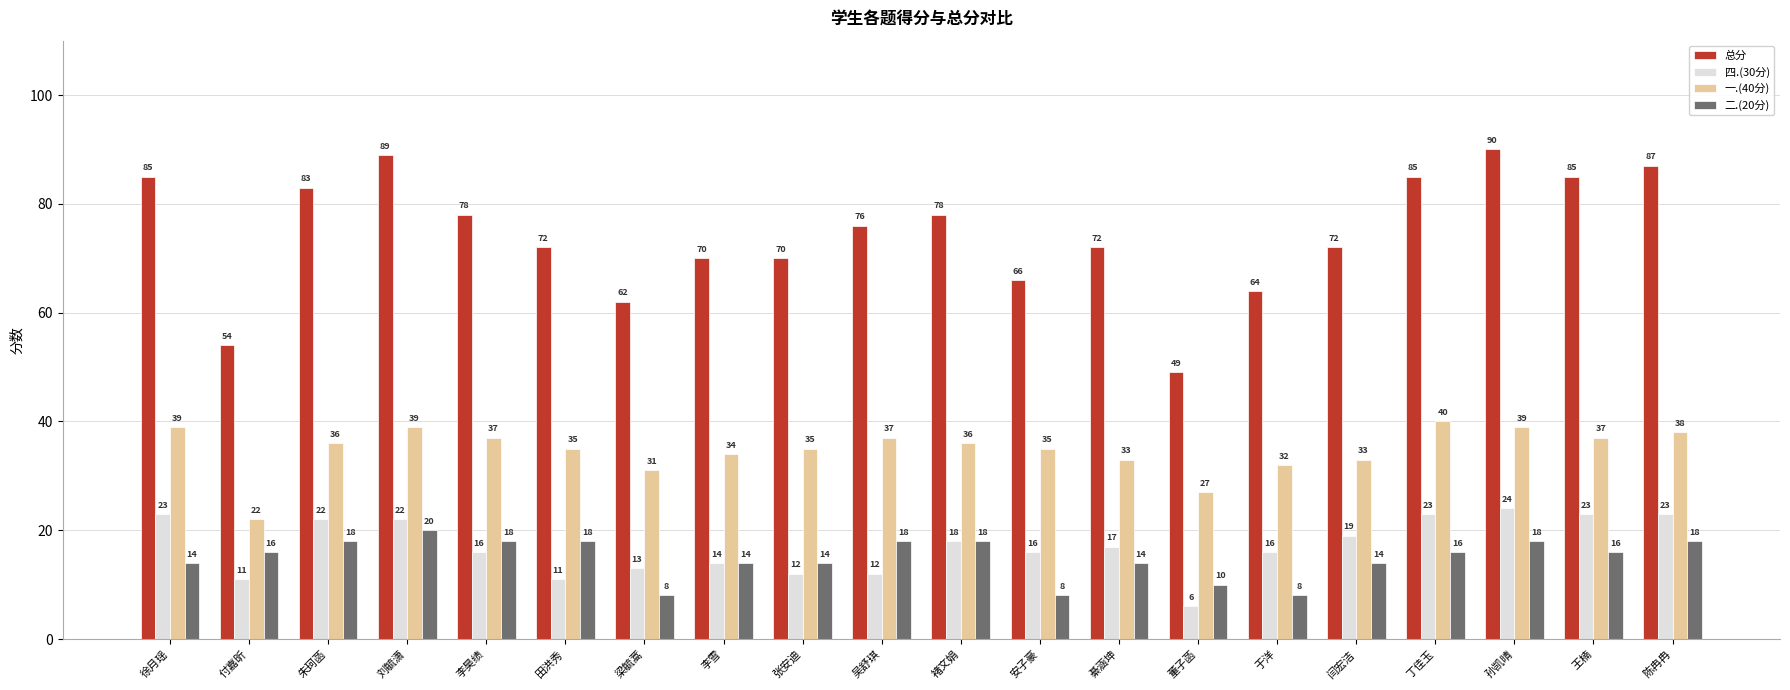

Reading left to right, extract all data points from this chart.

总分: 徐月瑶=85	付嘉昕=54	朱珂菡=83	刘毓潇=89	李昊绩=78	田洪秀=72	梁毓蒿=62	李雪=70	张安迪=70	吴舒琪=76	褚文娟=78	安子豪=66	綦涵坤=72	董子菡=49	于洋=64	闫宏洁=72	丁佳玉=85	孙凯晴=90	王楠=85	陈冉冉=87
四.(30分): 徐月瑶=23	付嘉昕=11	朱珂菡=22	刘毓潇=22	李昊绩=16	田洪秀=11	梁毓蒿=13	李雪=14	张安迪=12	吴舒琪=12	褚文娟=18	安子豪=16	綦涵坤=17	董子菡=6	于洋=16	闫宏洁=19	丁佳玉=23	孙凯晴=24	王楠=23	陈冉冉=23
一.(40分): 徐月瑶=39	付嘉昕=22	朱珂菡=36	刘毓潇=39	李昊绩=37	田洪秀=35	梁毓蒿=31	李雪=34	张安迪=35	吴舒琪=37	褚文娟=36	安子豪=35	綦涵坤=33	董子菡=27	于洋=32	闫宏洁=33	丁佳玉=40	孙凯晴=39	王楠=37	陈冉冉=38
二.(20分): 徐月瑶=14	付嘉昕=16	朱珂菡=18	刘毓潇=20	李昊绩=18	田洪秀=18	梁毓蒿=8	李雪=14	张安迪=14	吴舒琪=18	褚文娟=18	安子豪=8	綦涵坤=14	董子菡=10	于洋=8	闫宏洁=14	丁佳玉=16	孙凯晴=18	王楠=16	陈冉冉=18